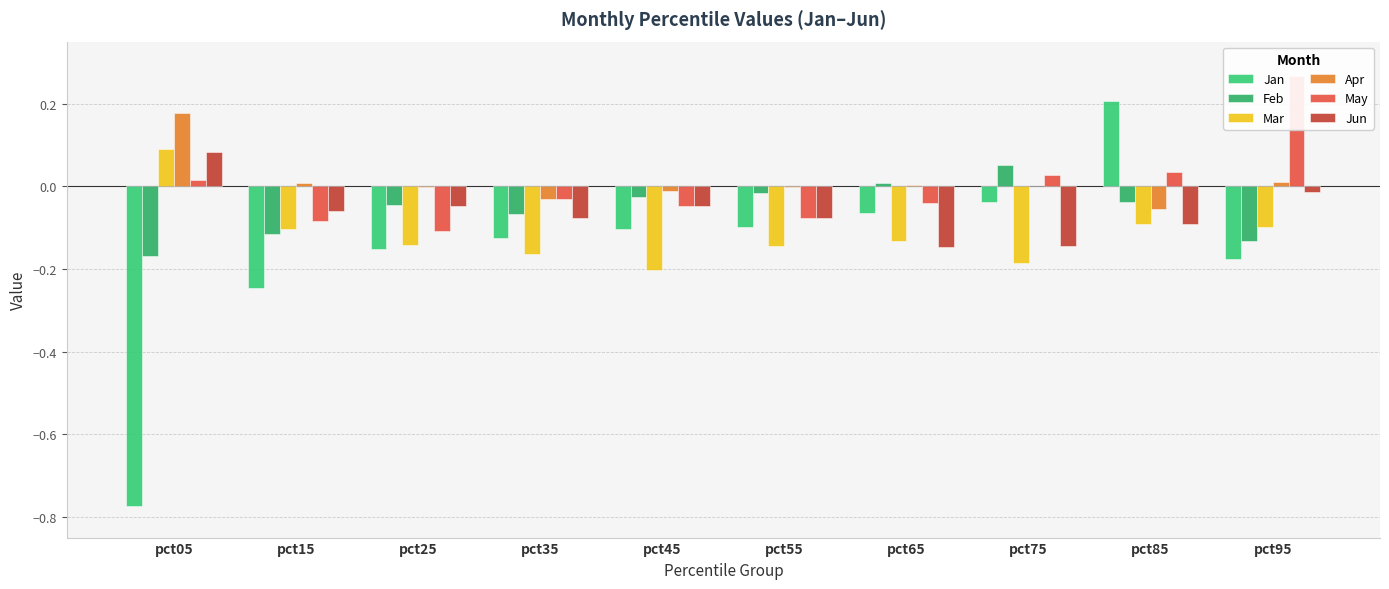

How many Mar values are between 0 and 1?

1